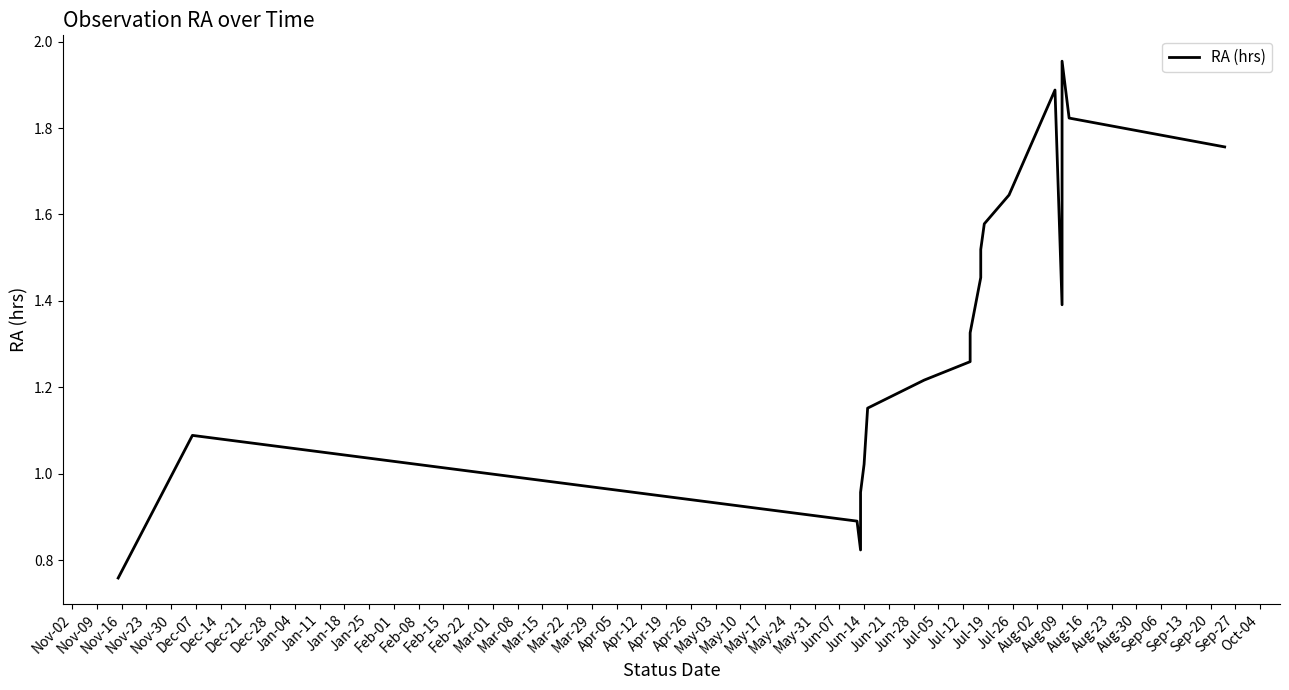

True or false: the data has more than 0 interior local peaks.

True